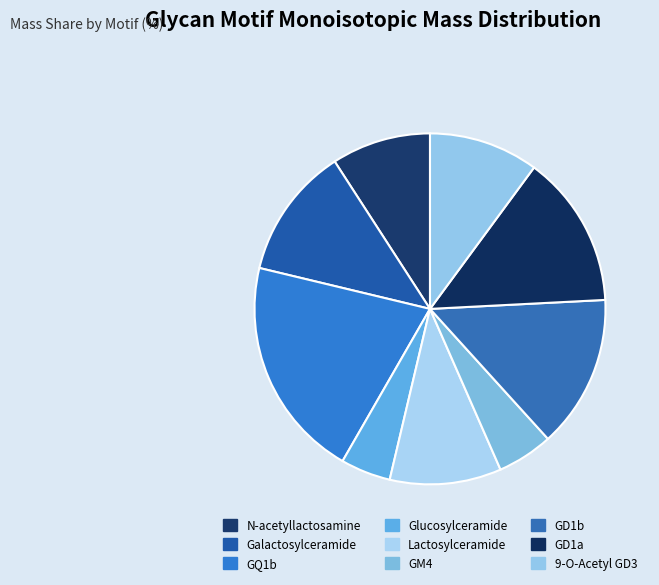

Combined, do GD1a and GQ1b account for over 50%?

No